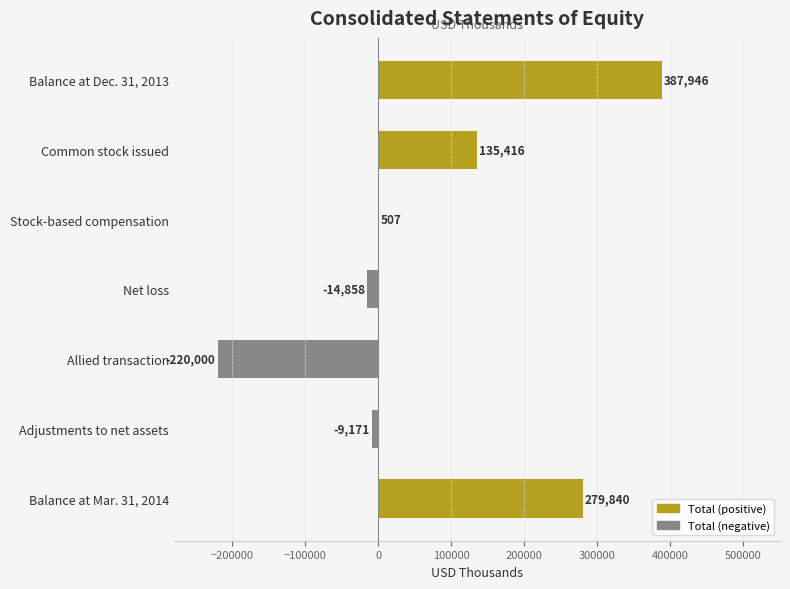

Is it true that the value at Common stock issued is 47994?

False